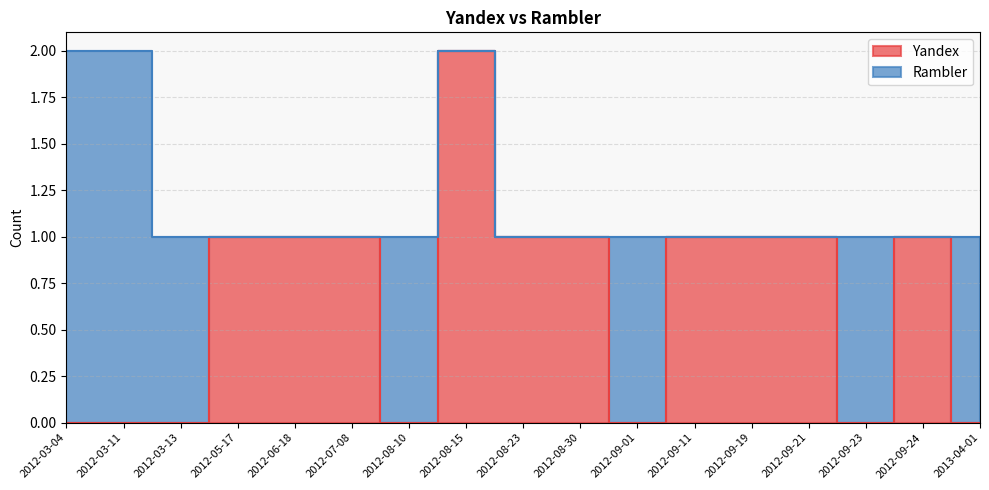

Does the chart have visible grid lines?

Yes